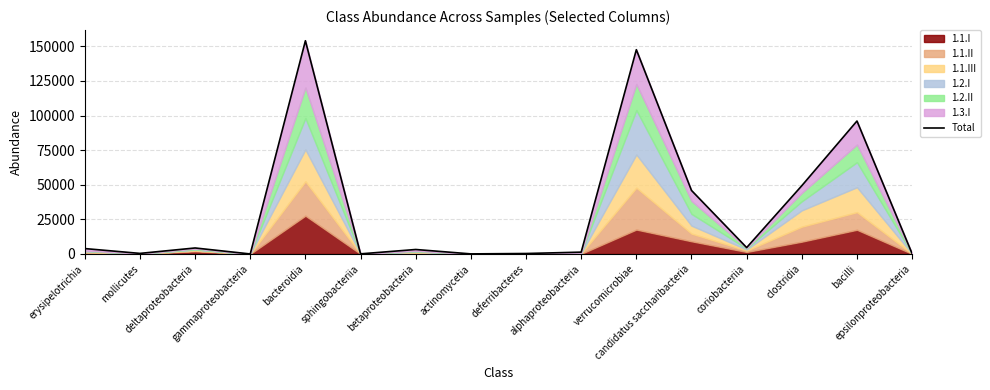

Reading right to left, list all the values displayed in this chart.

218	96048	49327	4612	45886	147563	1319	333	53	3234	82	154030	6	4331	412	3902